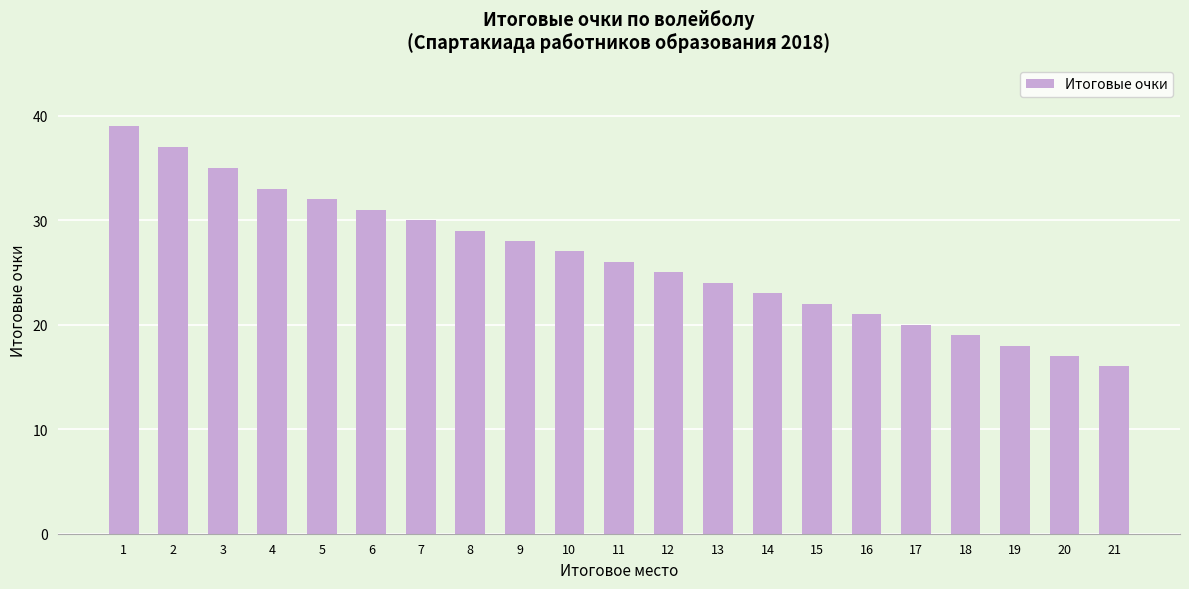

Which category has the highest value across all series?

1